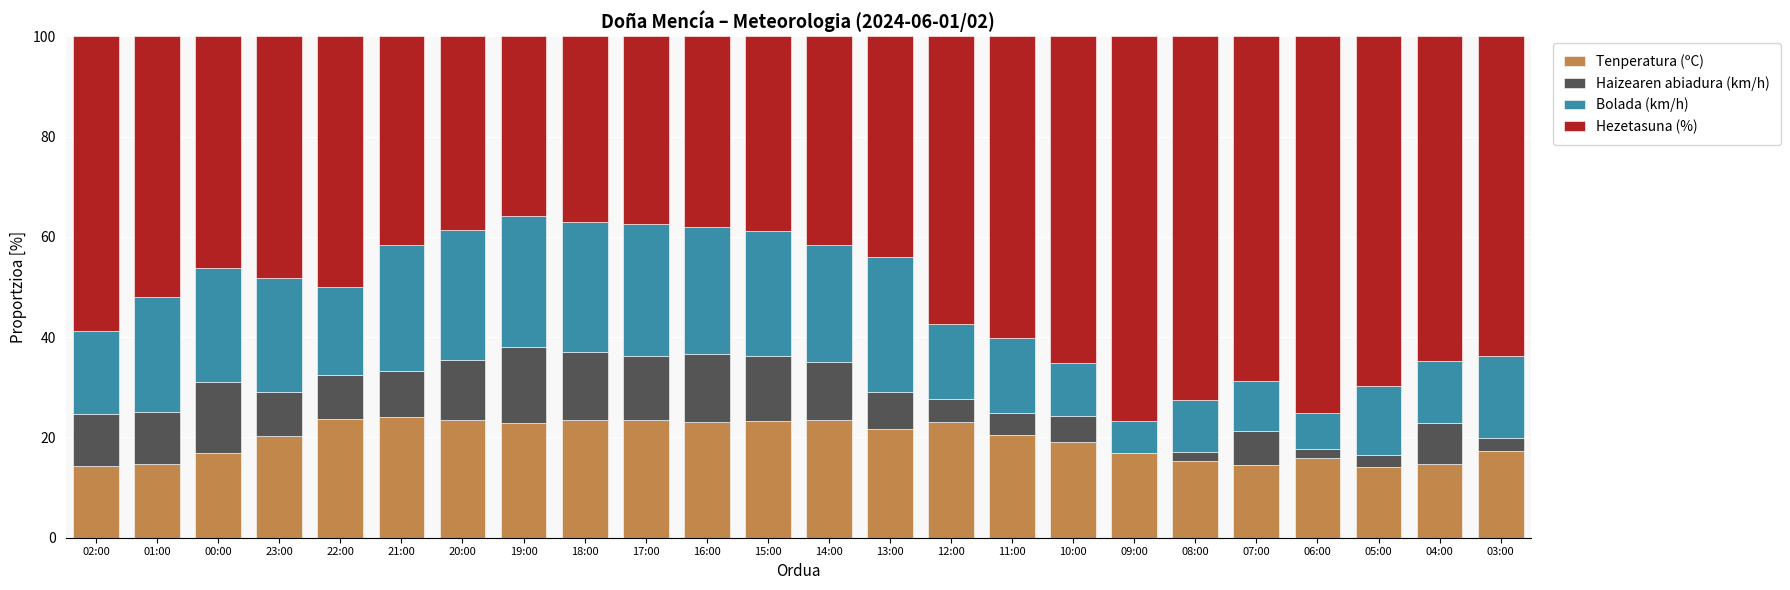

What is the total value across all series at 11:00?

100.0